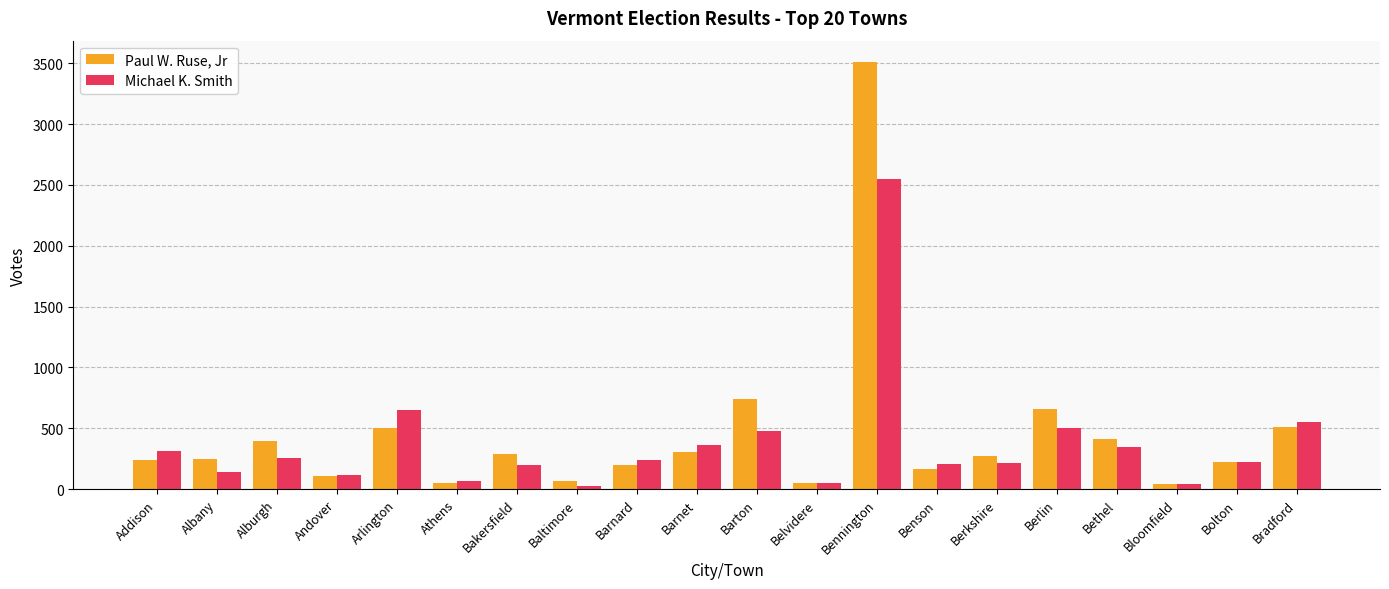

What is the maximum value for Paul W. Ruse, Jr?

3510